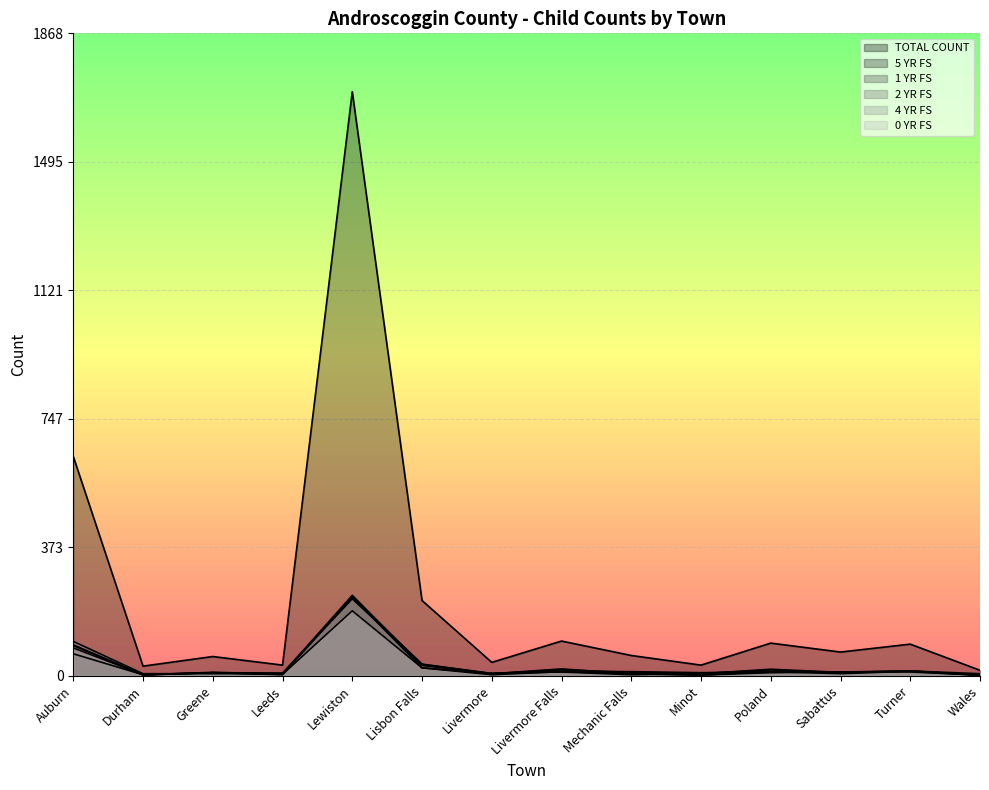

Read the 1 YR FS value at Auburn.

64